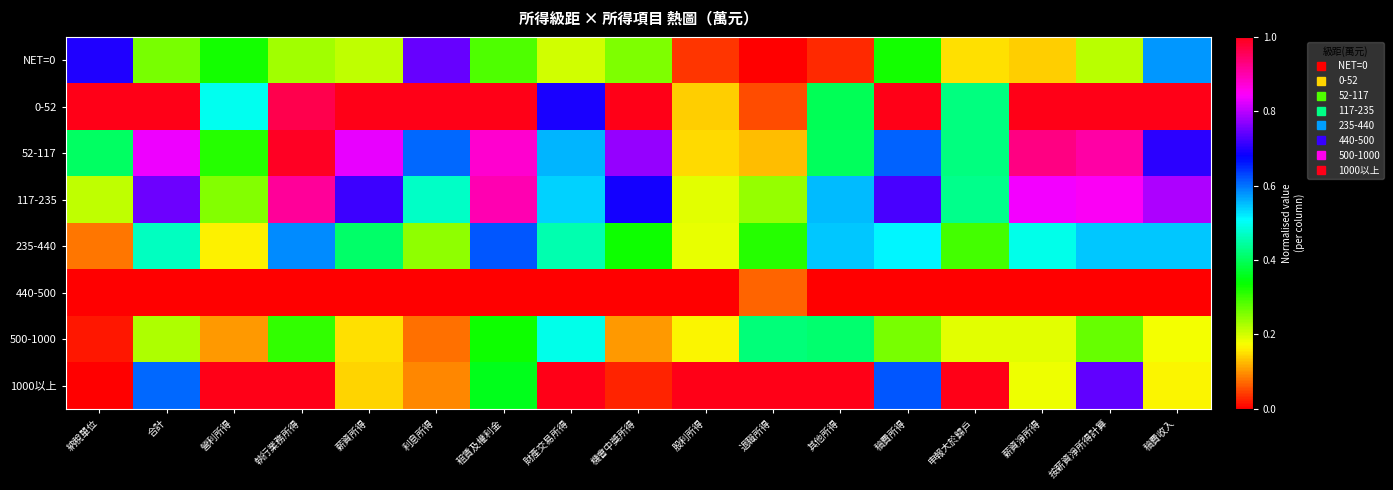

At 申報大於歸戶, list the series in order from largest to smallest.

1000以上, 117-235, 0-52, 52-117, 235-440, 500-1000, NET=0, 440-500